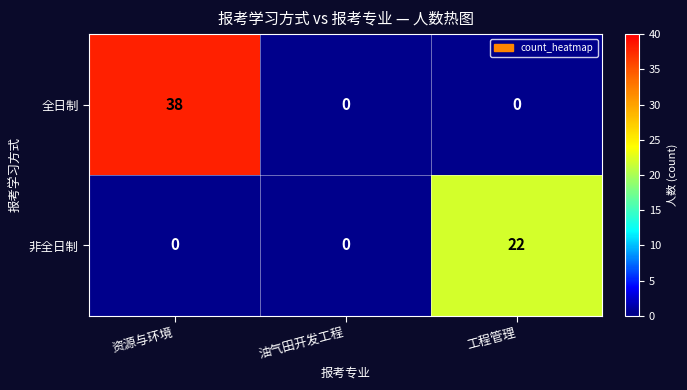

True or false: 全日制 has a value of -16 at 工程管理.

False